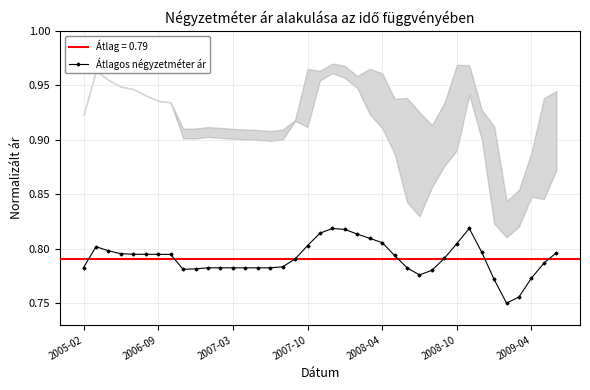

True or false: the data has more than 2 interior local peaks.

True